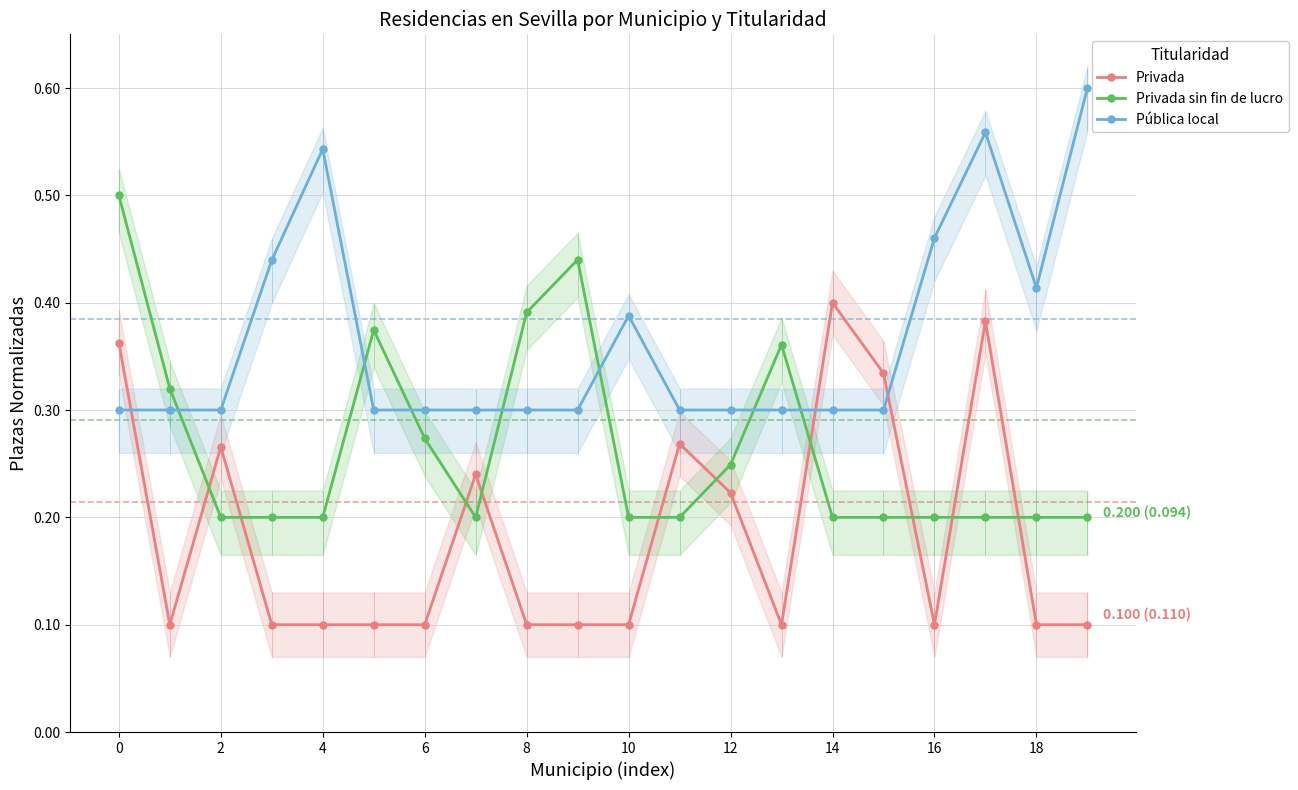

True or false: Privada sin fin de lucro has a value of 0.1 at 0.

False